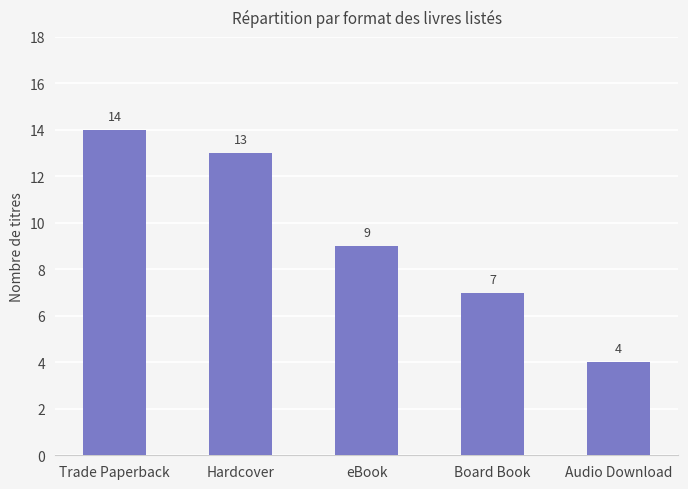

Is it true that the value at Audio Download is 4?

True